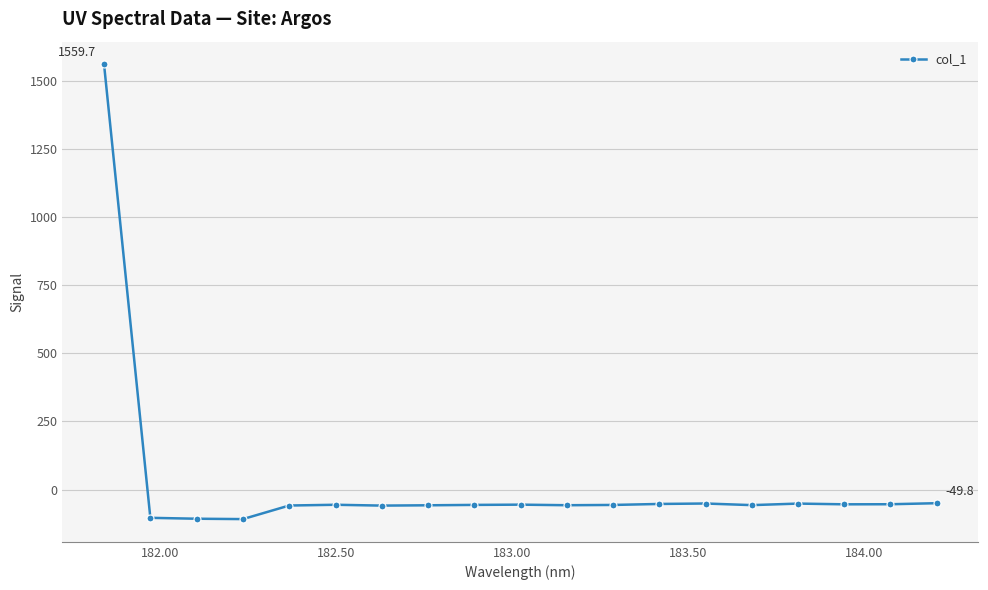

What is the minimum value shown in the chart?

-108.1